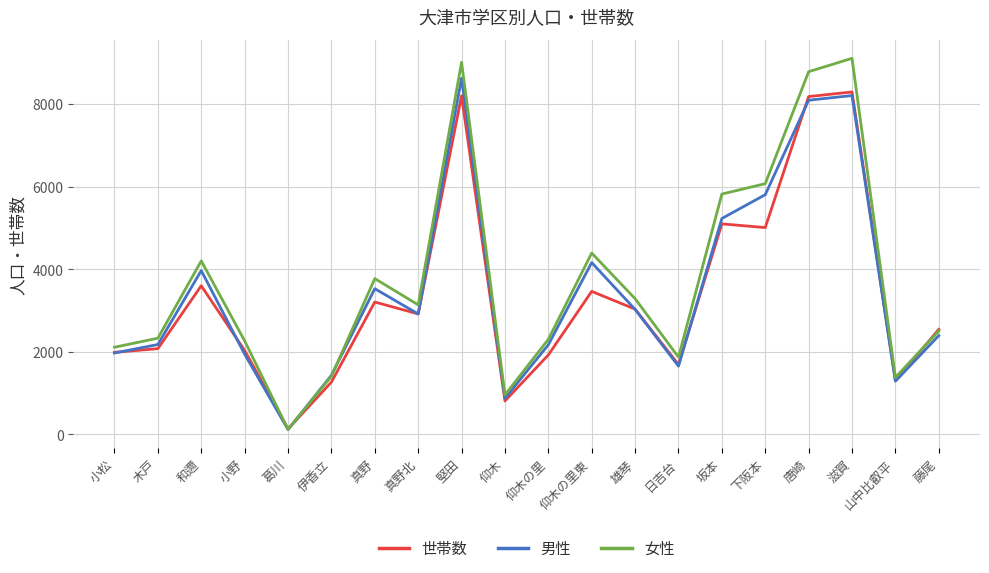

At which category does 男性 reach its first local valley?

葛川